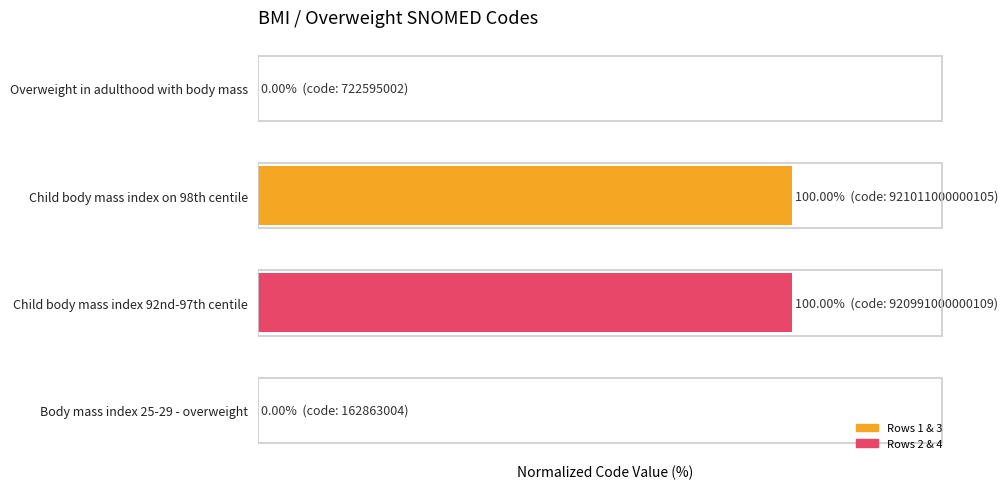

What is the average value?

50.0